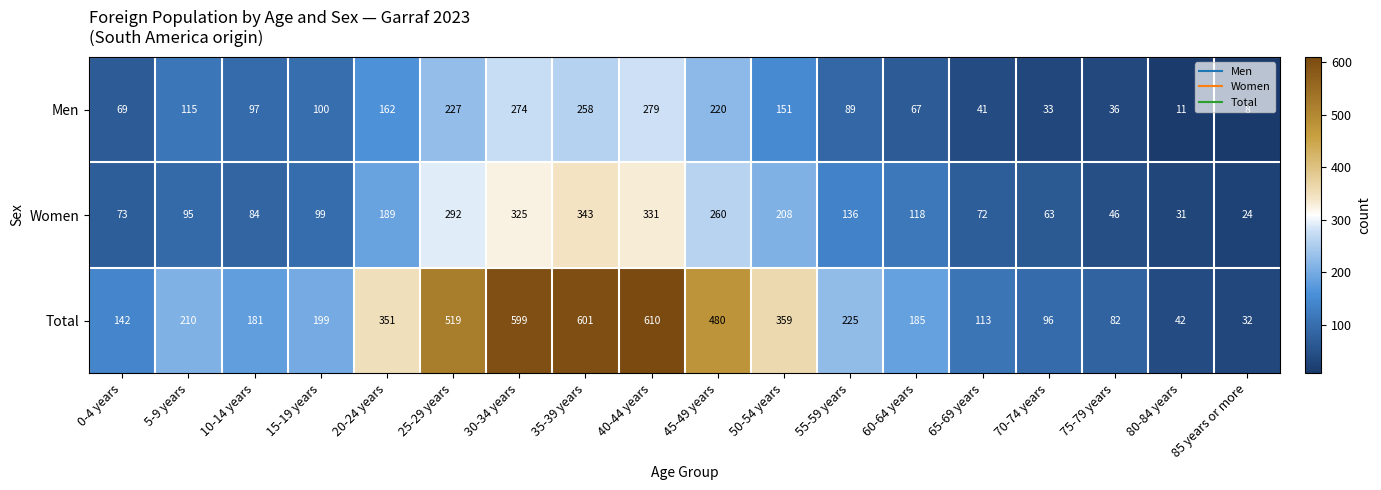

Which category has the highest value across all series?

40-44 years